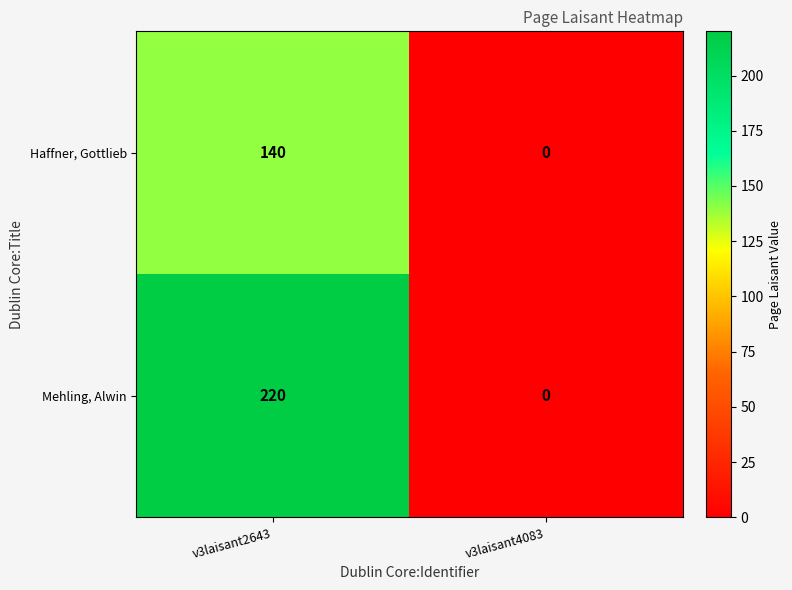

List the series in order of their peak value, highest first.

Mehling, Alwin, Haffner, Gottlieb